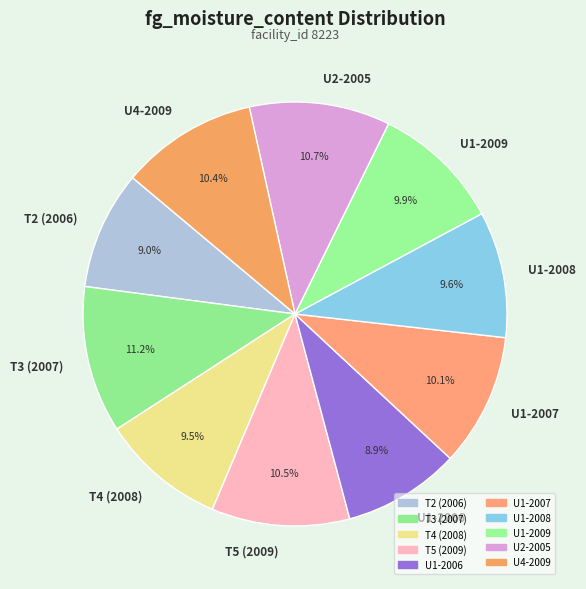

What is the total percentage of T4 (2008) and U4-2009?

19.9%